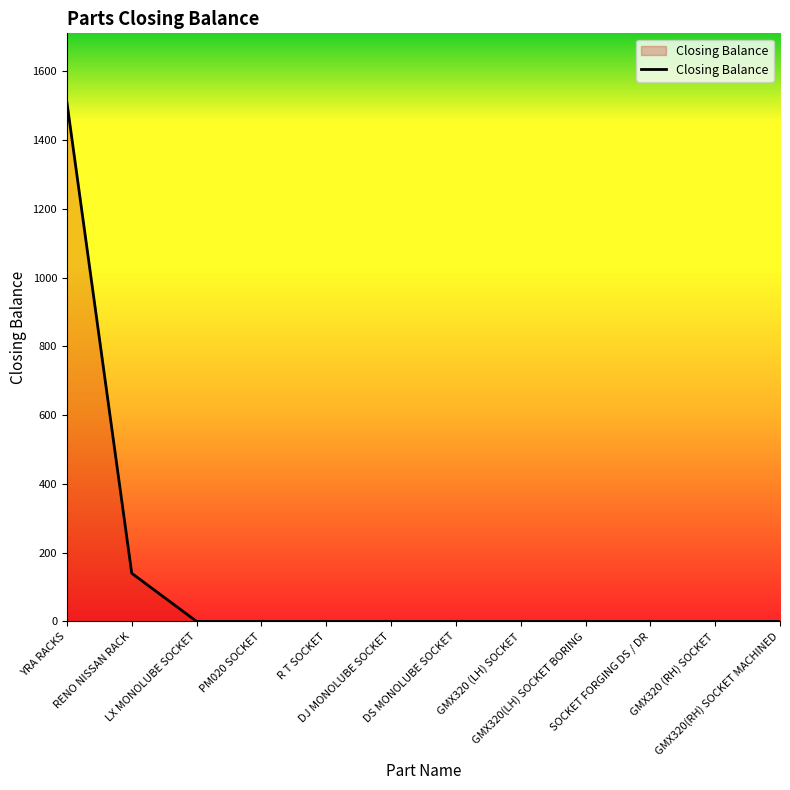

Is it true that the value at GMX320 (RH) SOCKET is 0?

True